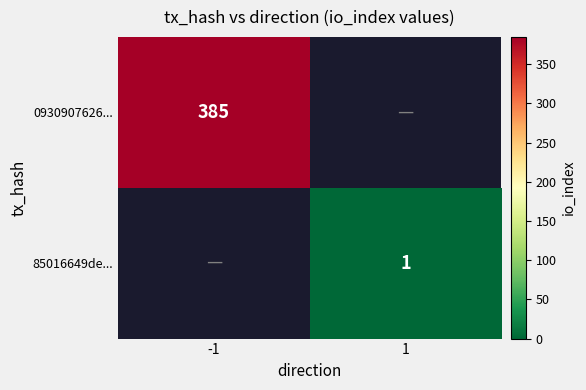

What is the maximum value shown in the chart?

385.0